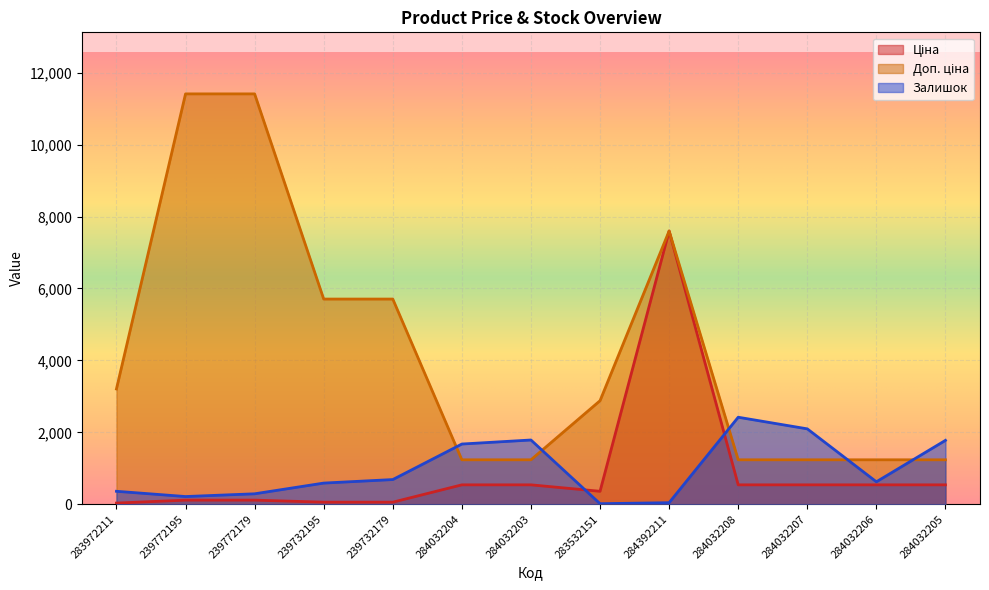

The value of Залишок at 284032203 is 1786.0. True or false?

True